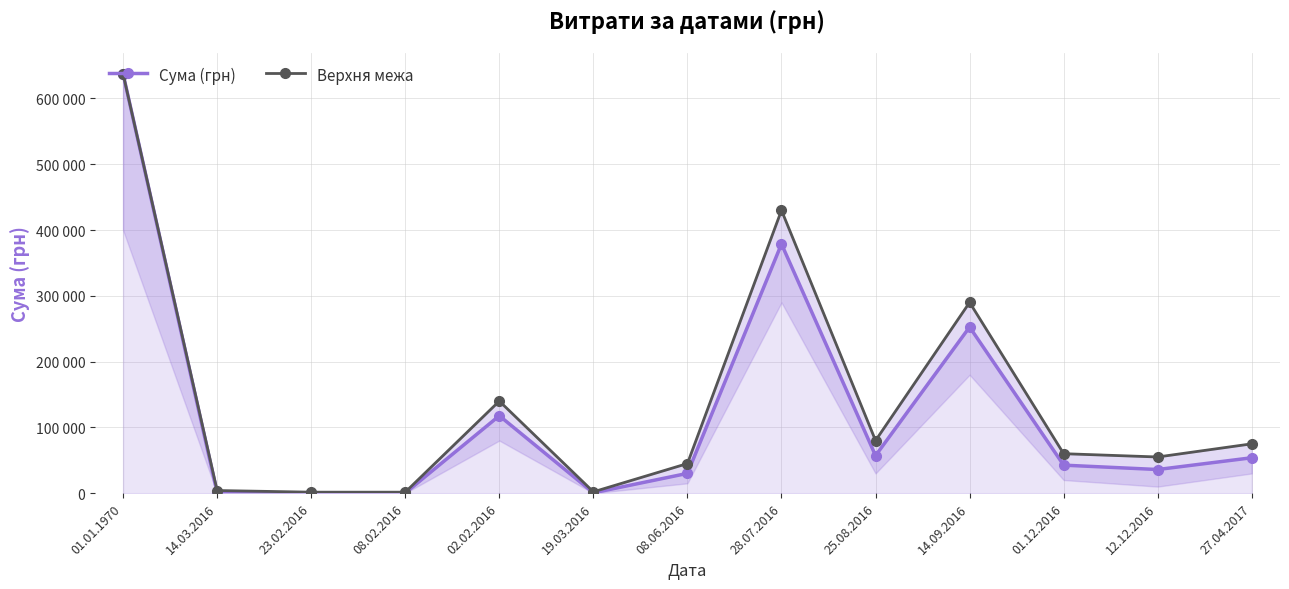

What are all the series names shown in the legend?

Сума (грн), Верхня межа